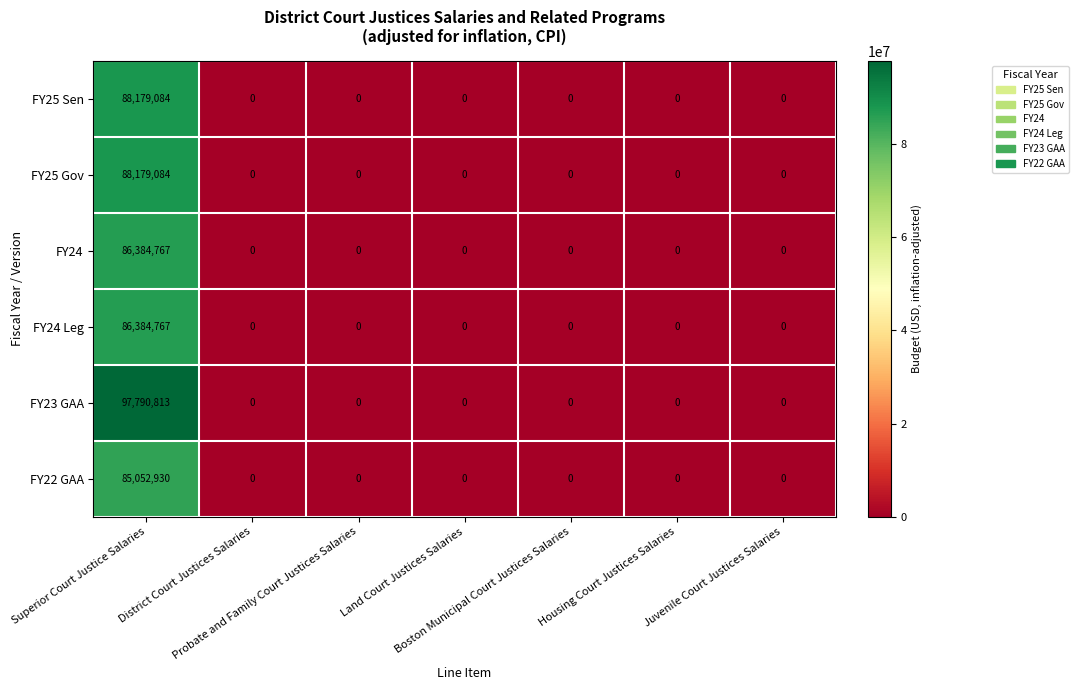

What is the sum of all FY25 Gov values?

88179084